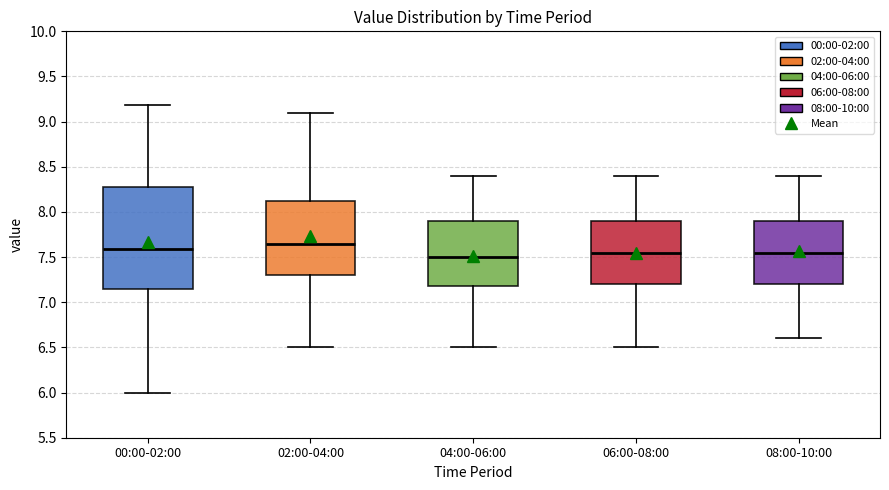

Which box is the tallest, from its lower edge to its upper edge?

00:00-02:00